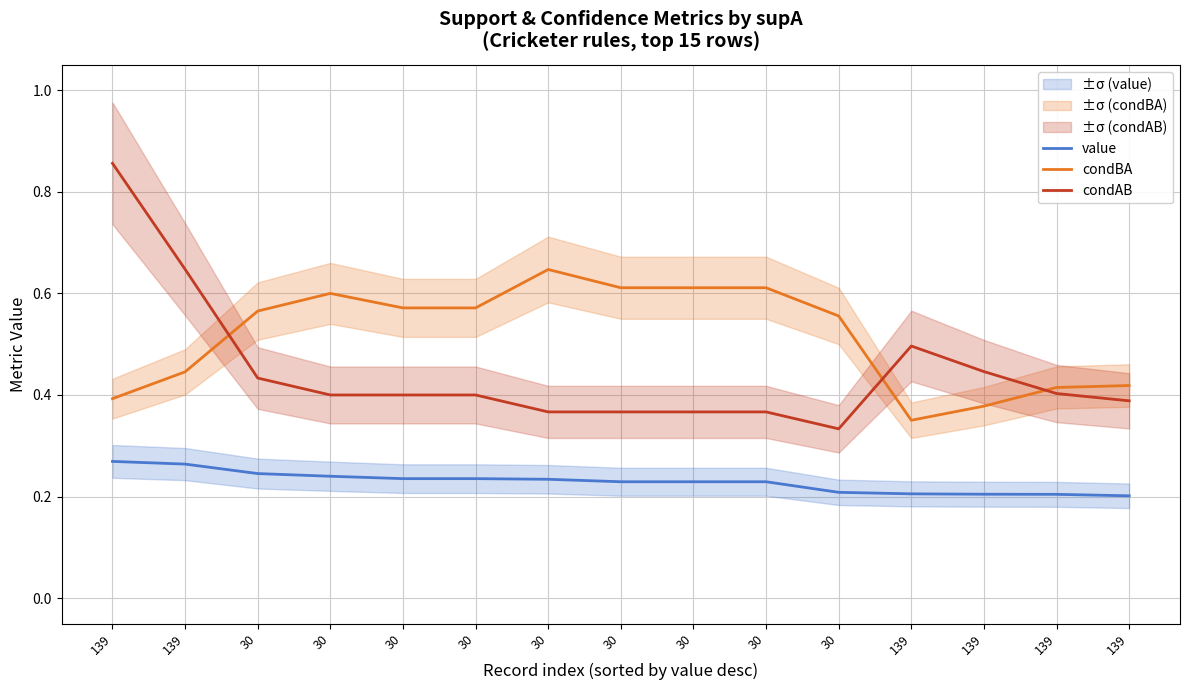

The value of condAB at 139 is 0.5. True or false?

True